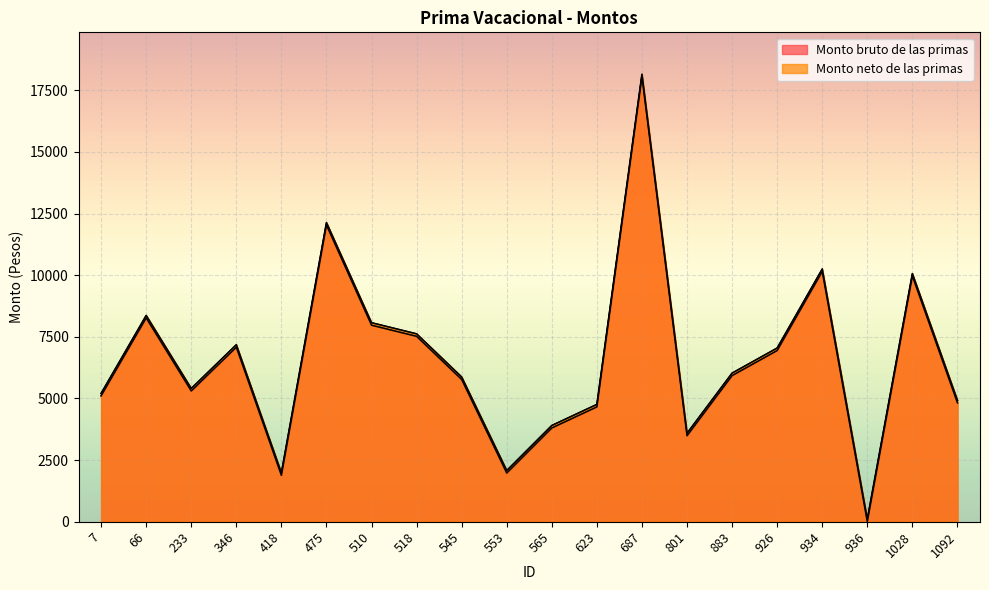

Reading left to right, extract all data points from this chart.

Monto bruto de las primas: 5105.5	8266.0	5304.3	7078.4	1880.0	12032.0	7971.2	7520.0	5768.4	1974.0	3803.2	4657.7	18048.0	3487.4	5927.4	6944.2	10150.4	0.0	9964.0	4822.8
Monto neto de las primas: 5105.5	8266.0	5304.3	7078.4	1880.0	12032.0	7971.2	7520.0	5768.4	1974.0	3803.2	4657.7	18048.0	3487.4	5927.4	6944.2	10150.4	0.0	9964.0	4822.8